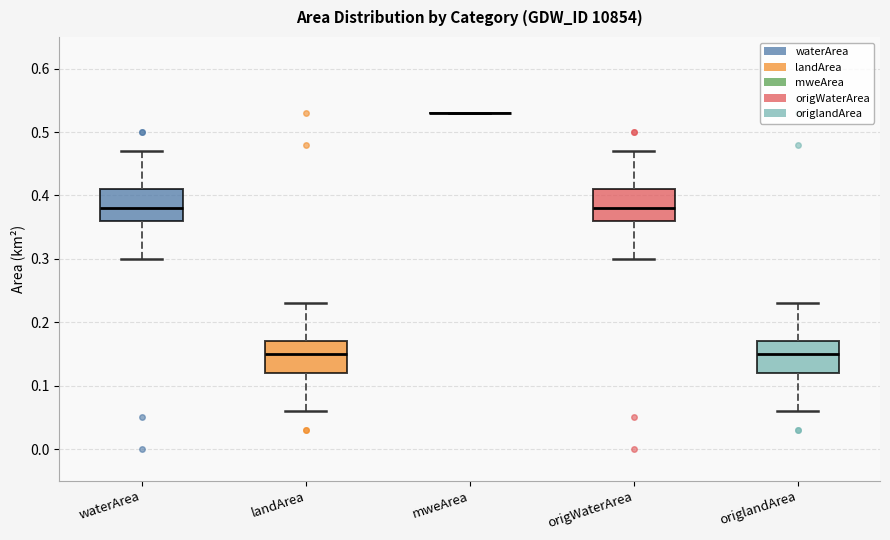

Reading left to right, read every box against the y-axis: the position of its median line, the range the box covers, and the ends of its whiskers. The values are not printed on the chart, so give them approximately, as read against the axis.

waterArea: median 0.38, box 0.36 to 0.41, whiskers 0.30 to 0.47
landArea: median 0.15, box 0.12 to 0.17, whiskers 0.06 to 0.23
mweArea: box collapsed to a line at 0.53, whiskers 0.53 to 0.53
origWaterArea: median 0.38, box 0.36 to 0.41, whiskers 0.30 to 0.47
origlandArea: median 0.15, box 0.12 to 0.17, whiskers 0.06 to 0.23